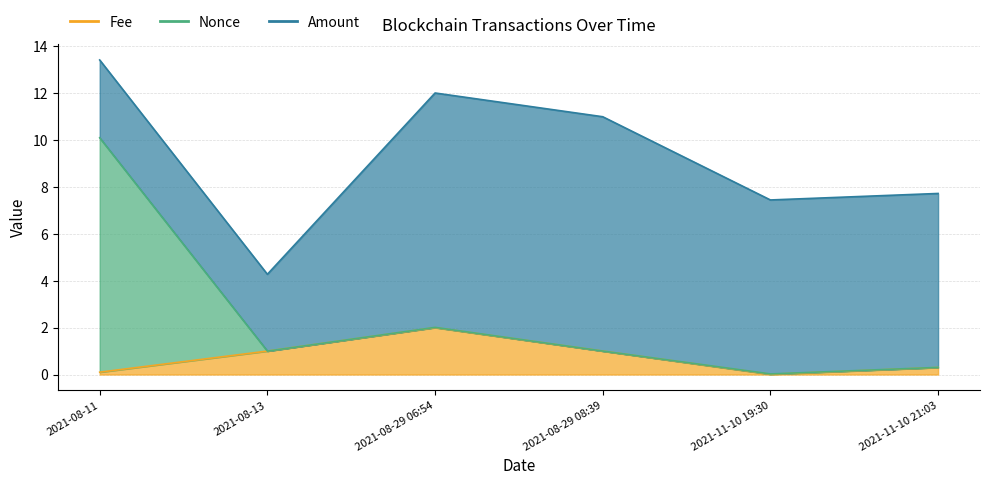

At which label does Nonce_line reach its minimum?

2021-11-10 19:30